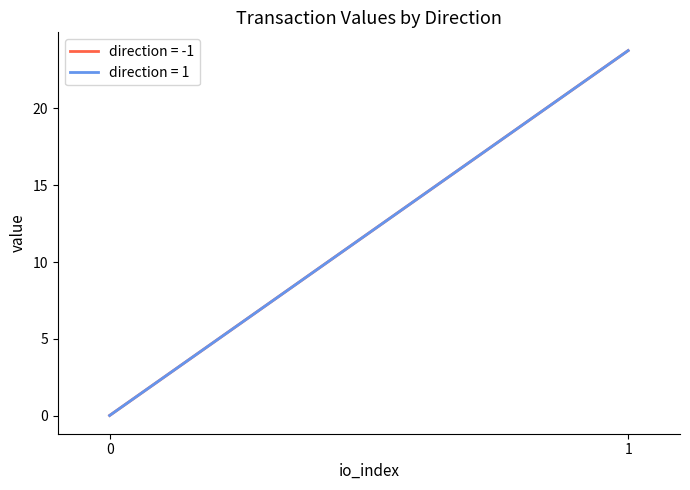

True or false: value has more than 2 points higher than both neighbors.

False